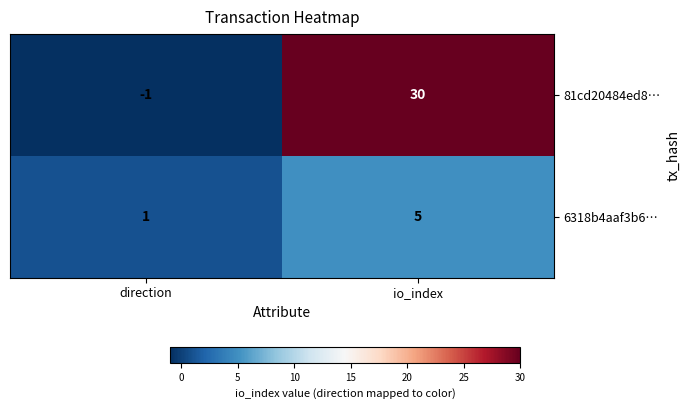

Reading right to left, extract all data points from this chart.

81cd20484ed8…: io_index=30	direction=-1
6318b4aaf3b6…: io_index=5	direction=1